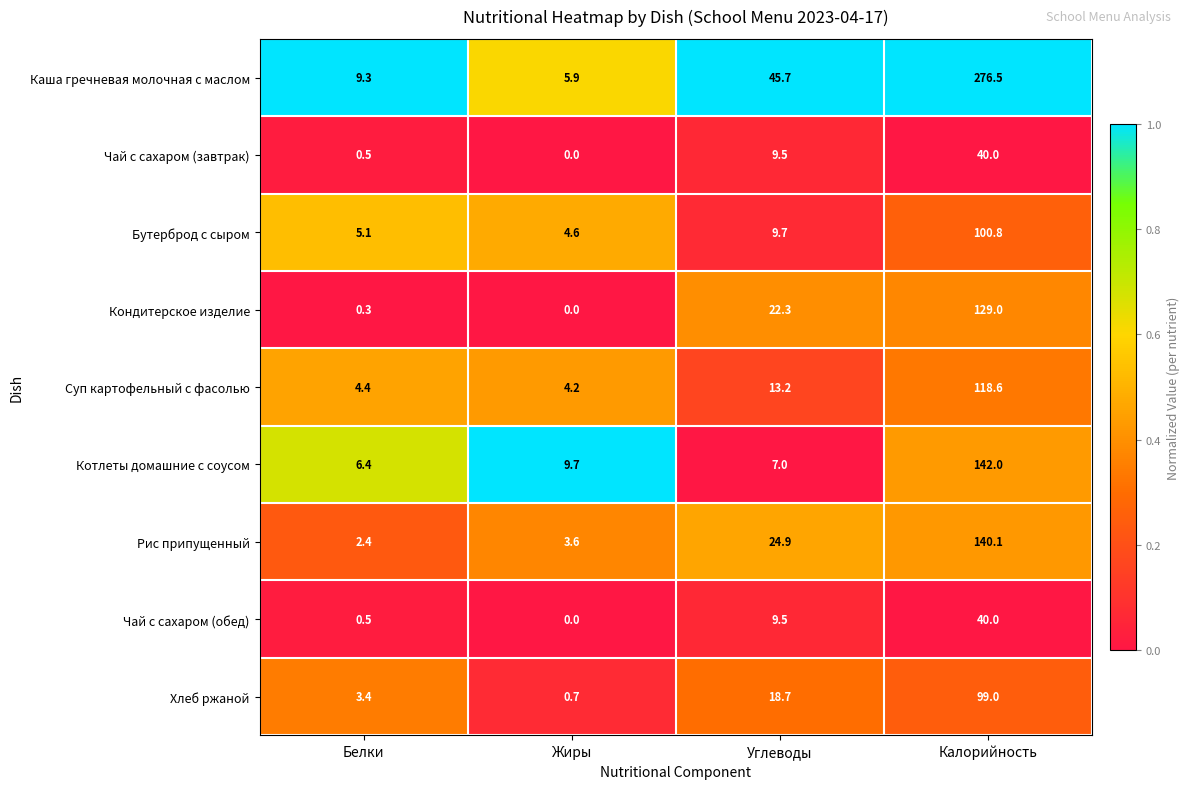

What is the approximate value of Суп картофельный с фасолью at Калорийность?

118.6